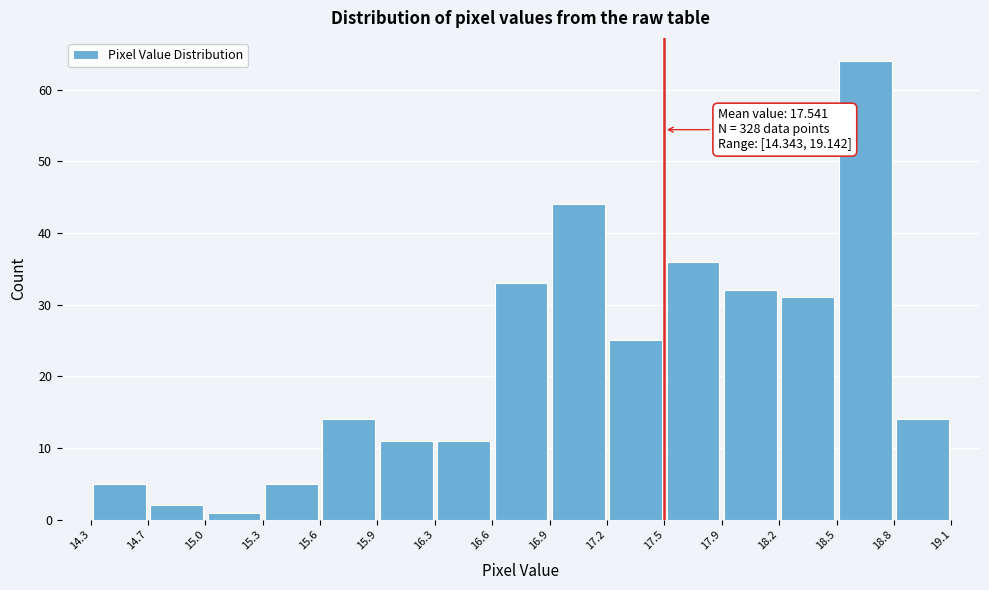

Over which range of the x-axis is the bar tallest?

18.5 to 18.8